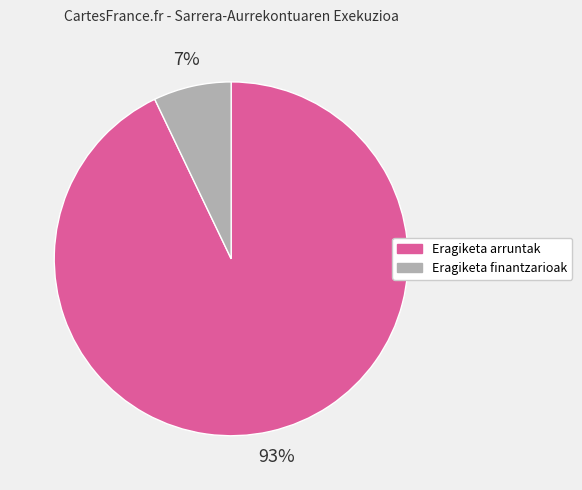

How many slices are in this pie chart?

2